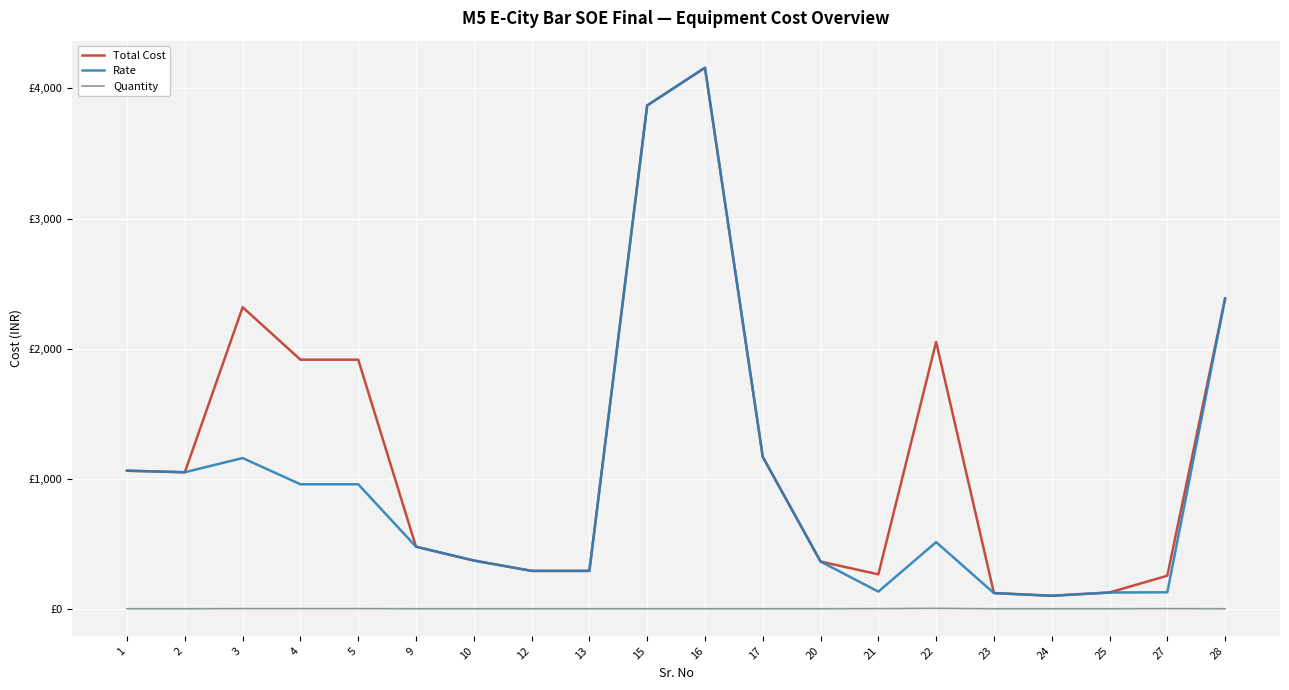

Reading right to left, extract all data points from this chart.

Total Cost: 2385.0	254.9	126.0	100.8	121.5	2052.0	265.4	364.0	1168.2	4158.9	3869.1	292.1	292.1	371.7	477.9	1915.2	1915.2	2318.4	1050.0	1062.0
Rate: 2385.0	127.4	126.0	100.8	121.5	513.0	132.7	364.0	1168.2	4158.9	3869.1	292.1	292.1	371.7	477.9	957.6	957.6	1159.2	1050.0	1062.0
Quantity: 1.0	2.0	1.0	1.0	1.0	4.0	2.0	1.0	1.0	1.0	1.0	1.0	1.0	1.0	1.0	2.0	2.0	2.0	1.0	1.0